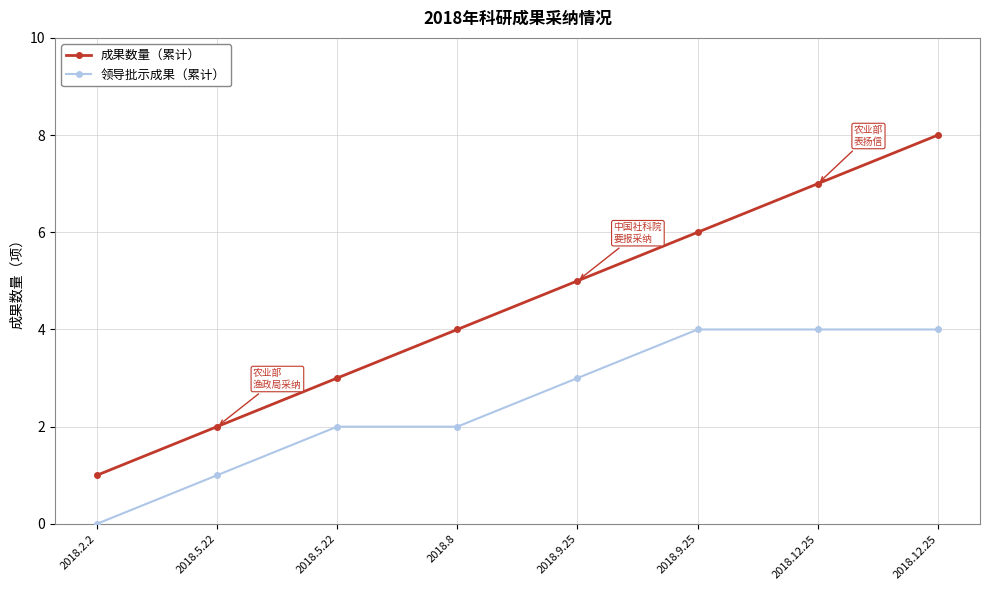

Reading right to left, transcribe all the data shown in this chart.

成果数量（累计）: 8	7	6	5	4	3	2	1
领导批示成果（累计）: 4	4	4	3	2	2	1	0